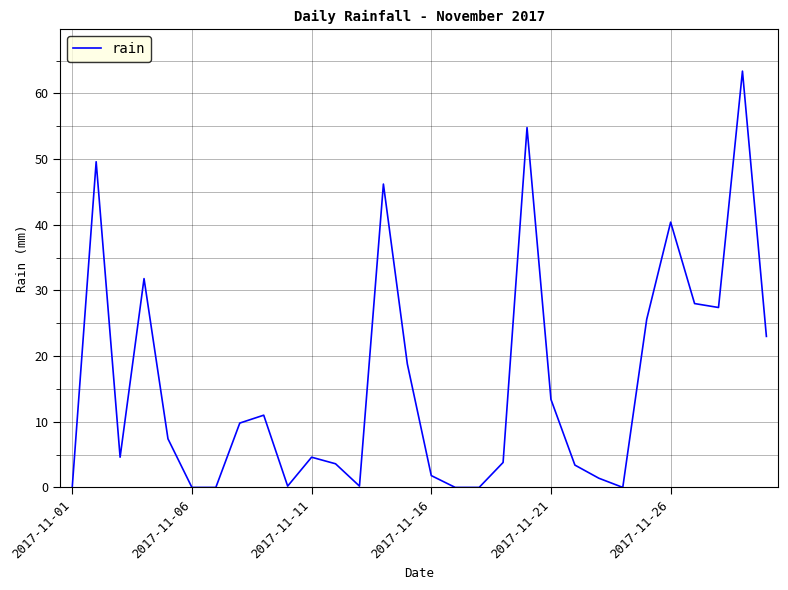

What is the maximum value shown in the chart?

63.4